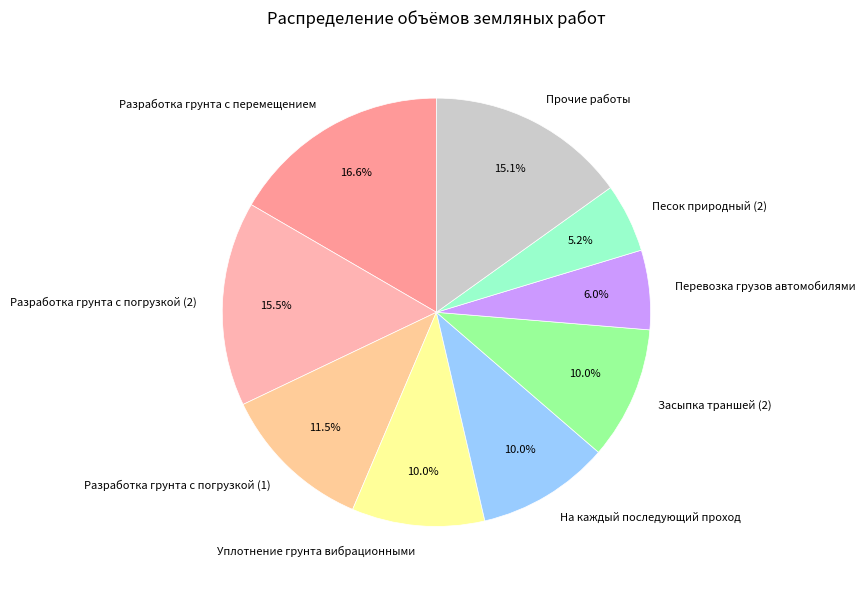

Does Разработка грунта с погрузкой (1) account for over 50% of the chart?

No